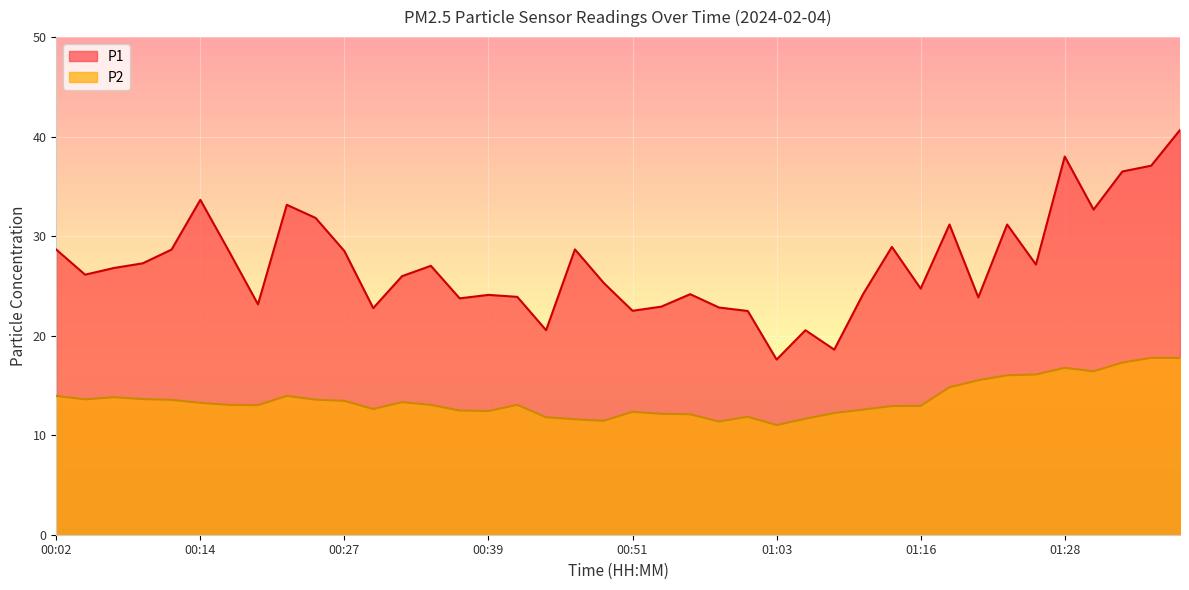

How many data points does each series have?

40